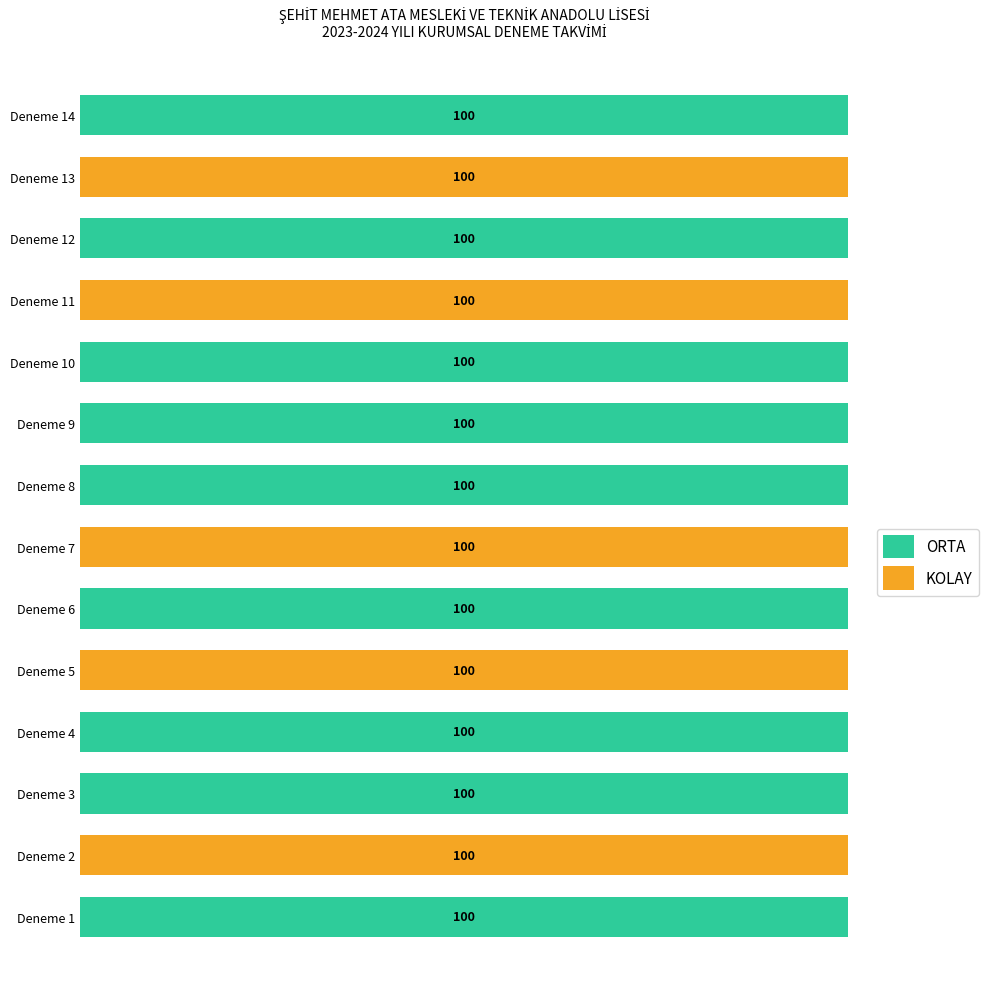

List the series in order of their overall mean, highest first.

ORTA, KOLAY